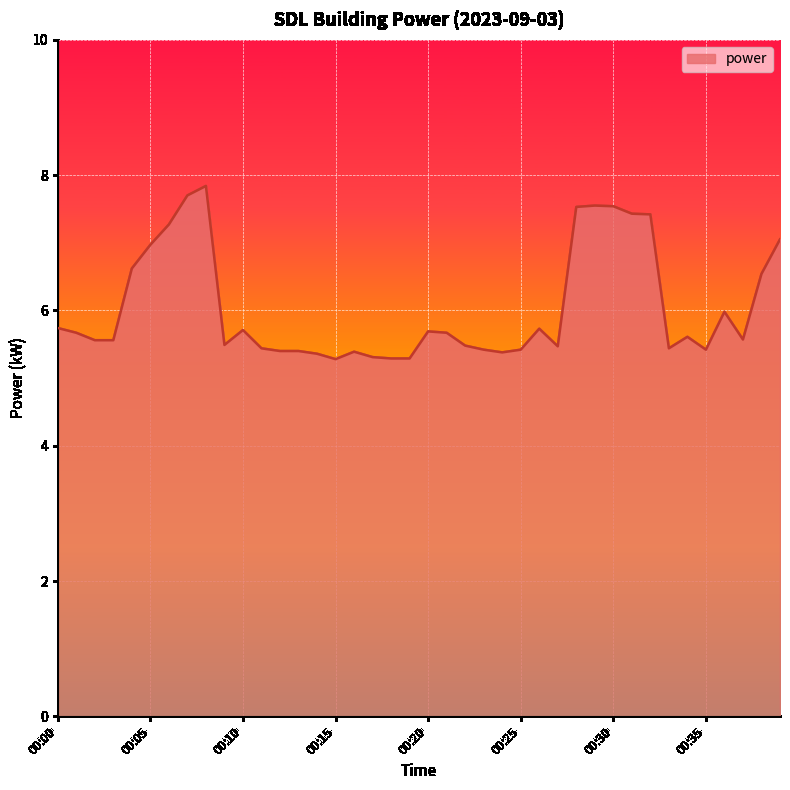

What is the smallest value displayed?

5.3